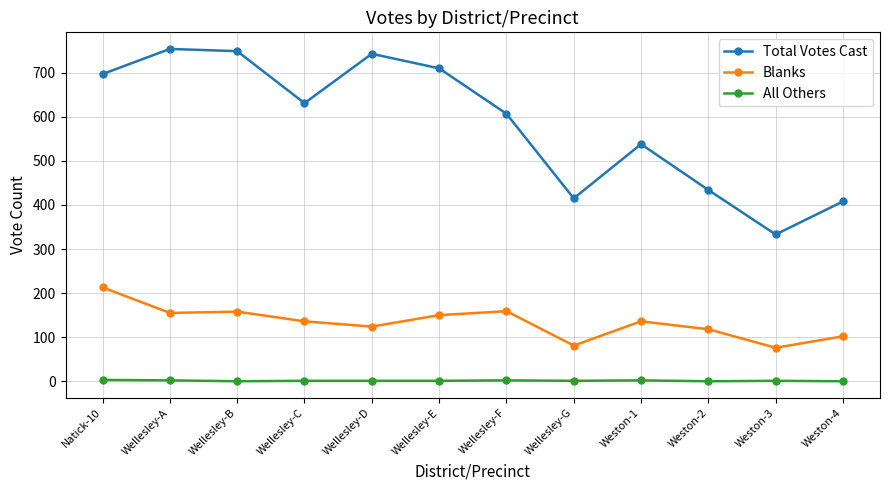

The value of Blanks at Wellesley-E is 150. True or false?

True